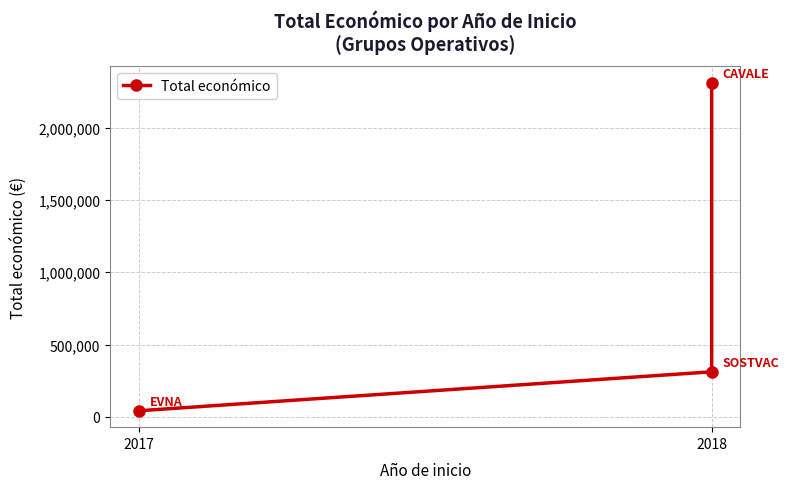

What is the label of the 1st point from the left?

2017